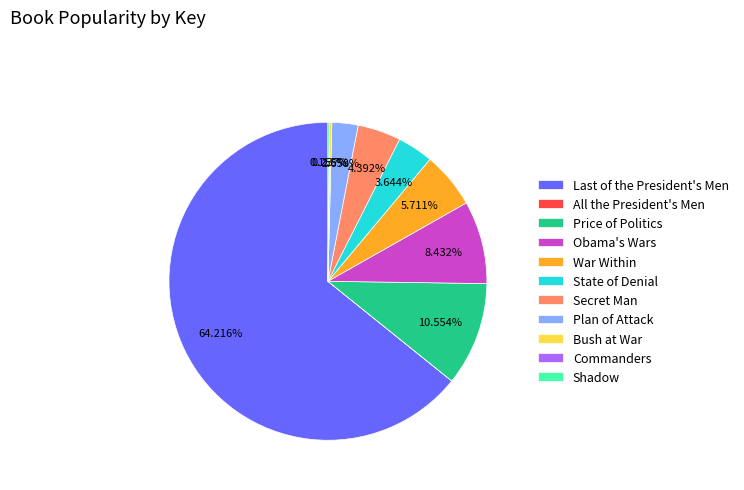

To the nearest percent, what is the average slice percentage?

9%